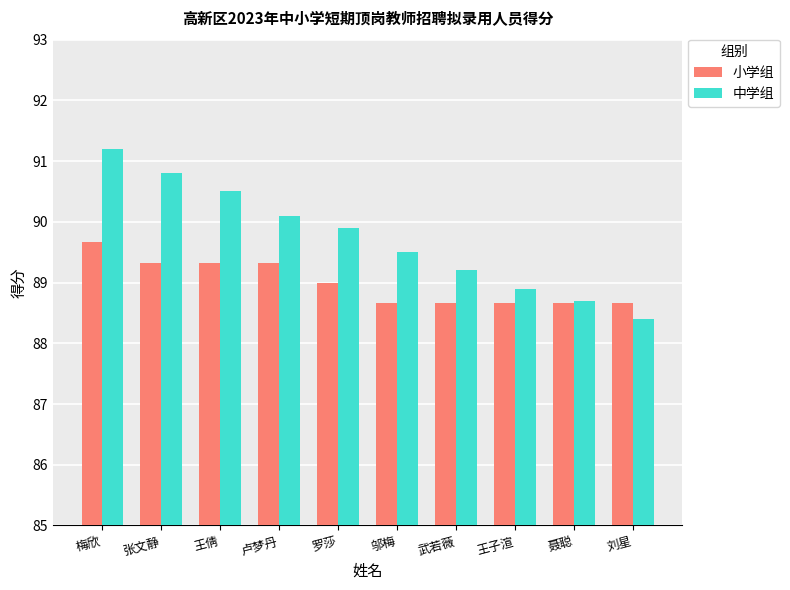

Which series changed the most between 王倩 and 罗莎?

中学组